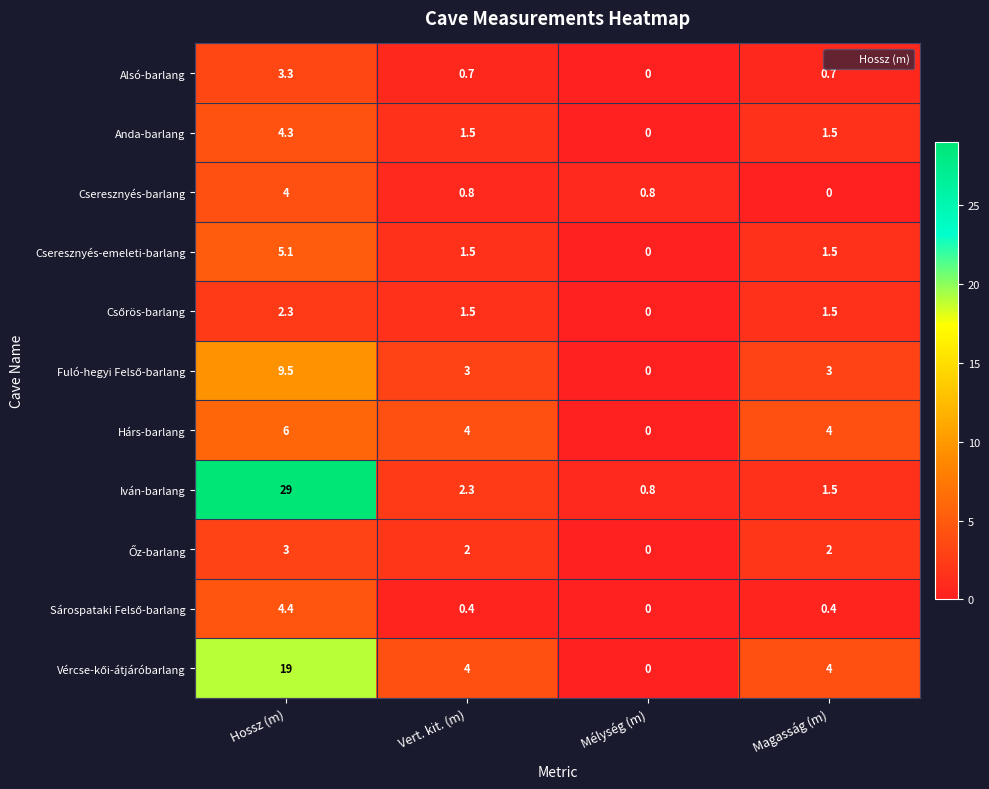

What is the greatest value displayed?

29.0